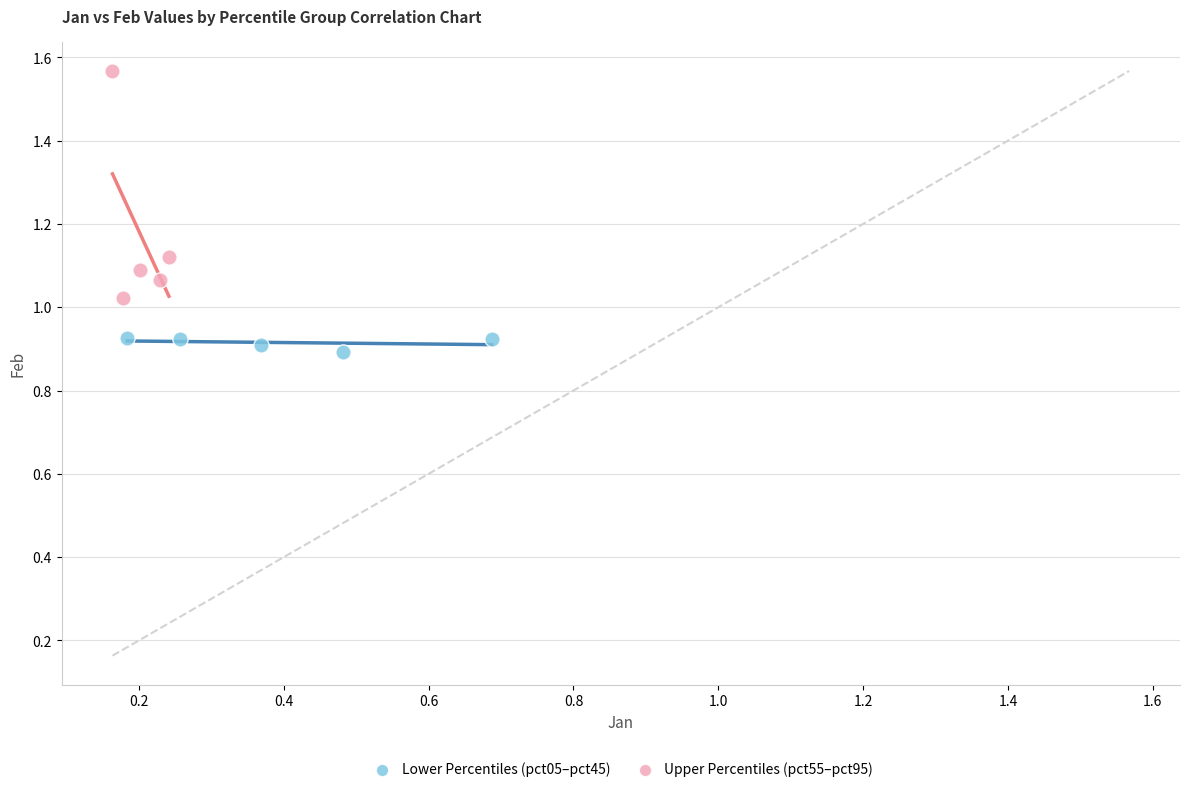

Which series reaches the minimum Y coordinate?

Lower Percentiles (pct05–pct45)